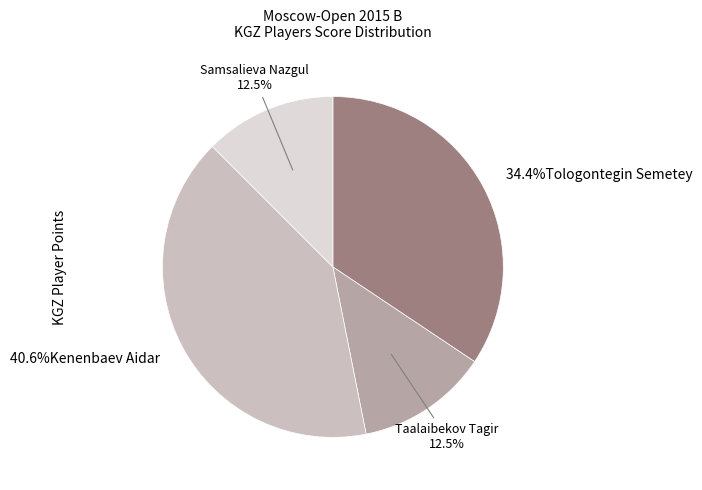

Count the number of slices in the pie.

4